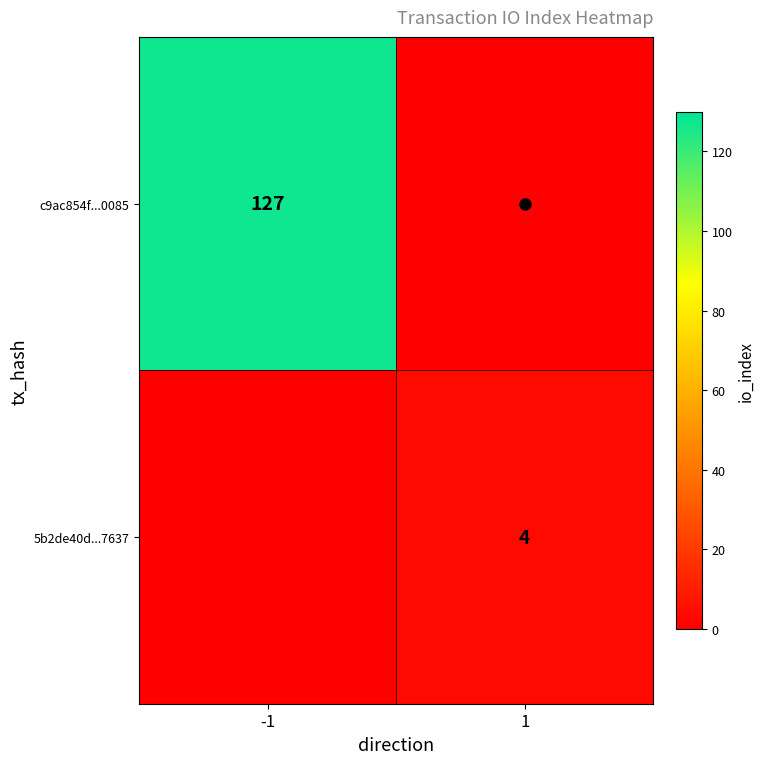

What is the greatest value displayed?

127